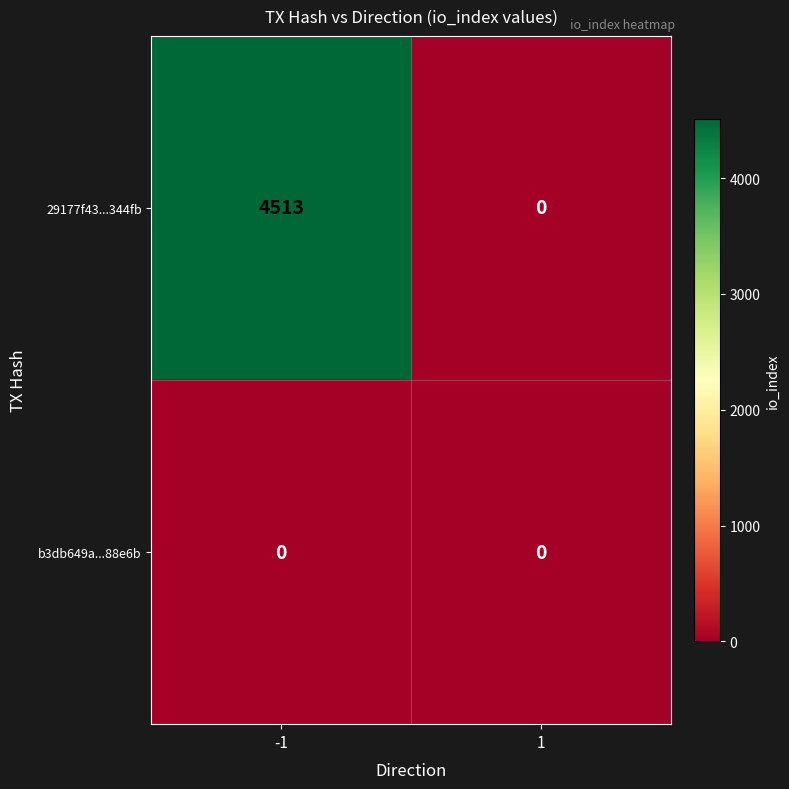

The b3db649a...88e6b series shows 0 at 1. True or false?

True